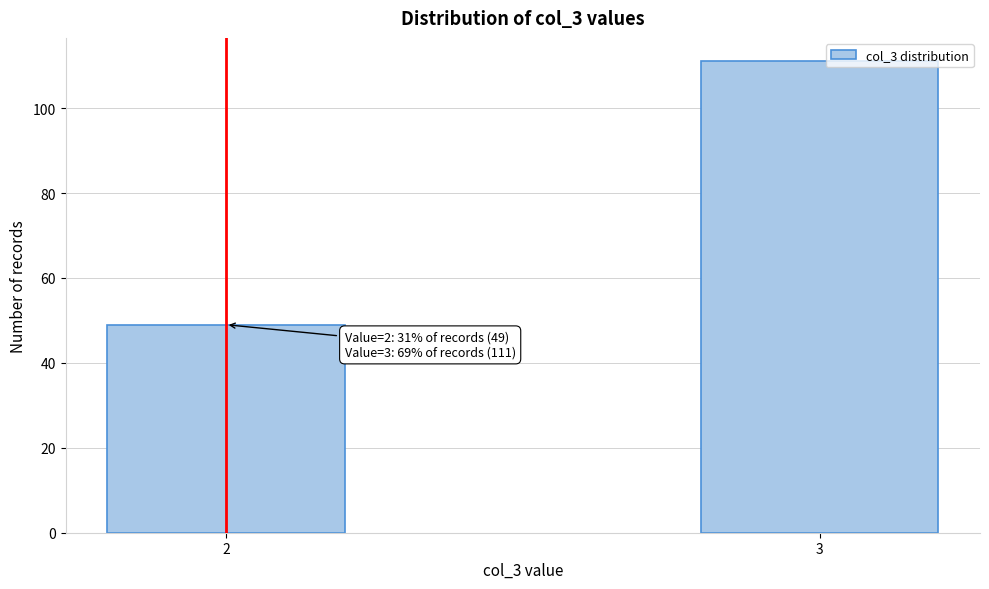

Reading left to right, transcribe all the data shown in this chart.

49	111